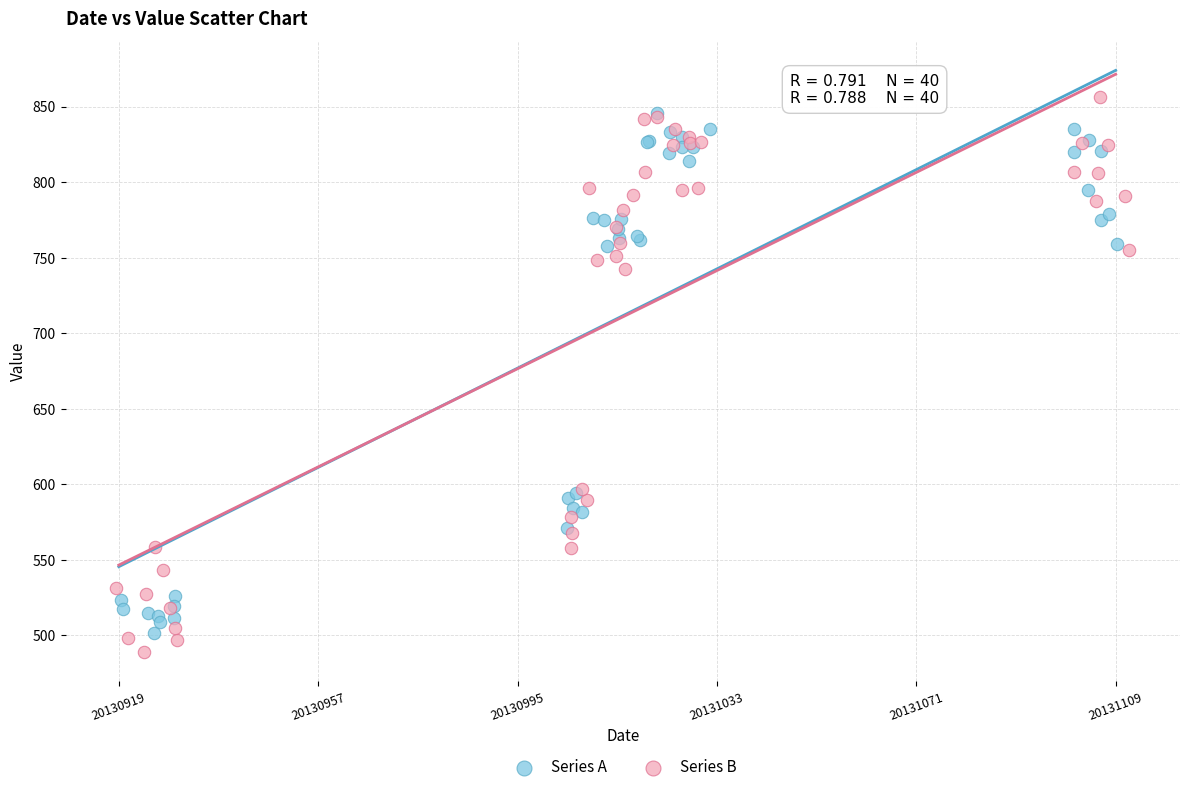

Which series has the widest spread of Y values?

Series B